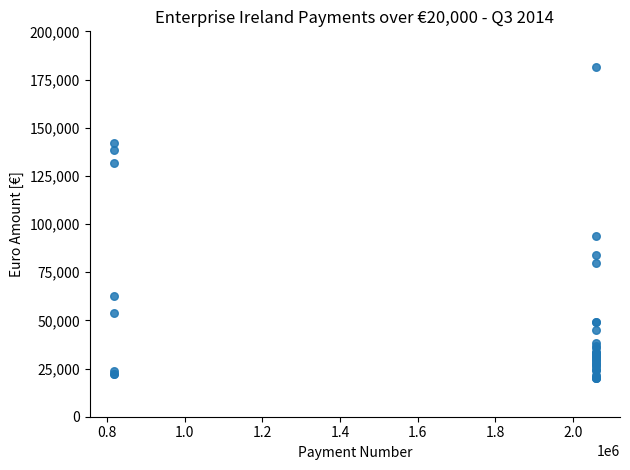

What Y value in the scatter plot is closest to 100714?

93600.0